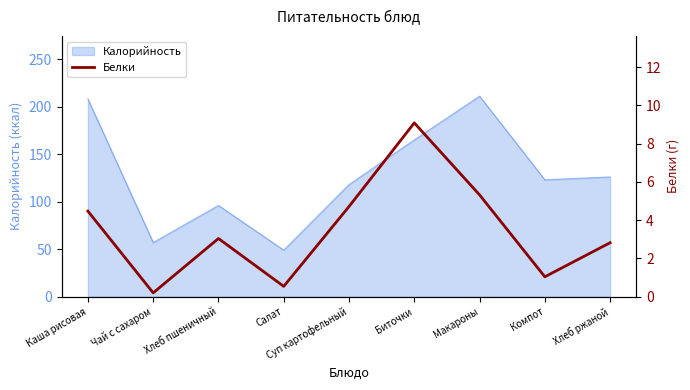

What is the minimum value for Калорийность?

49